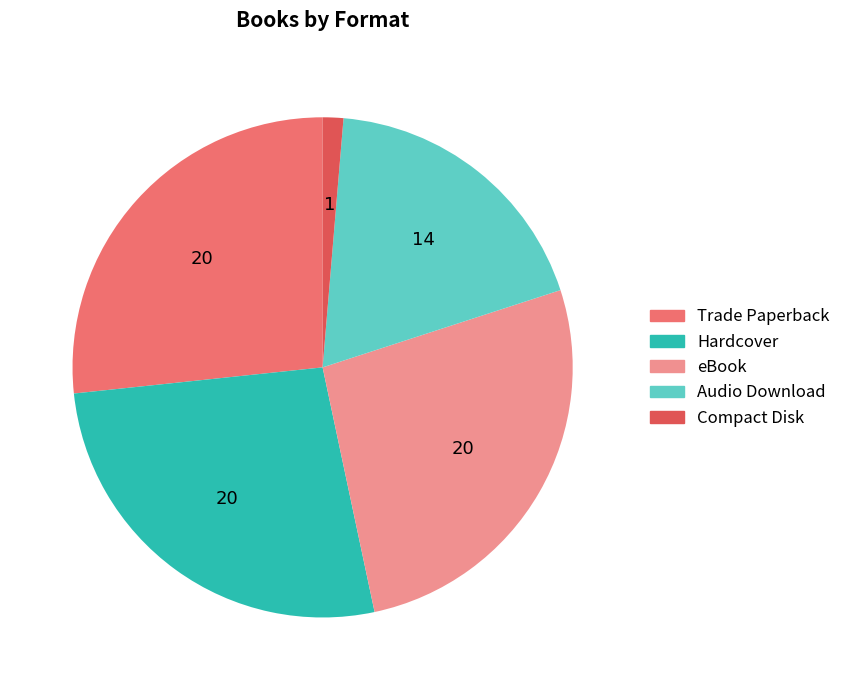

Does Audio Download represent more than half of the total?

No